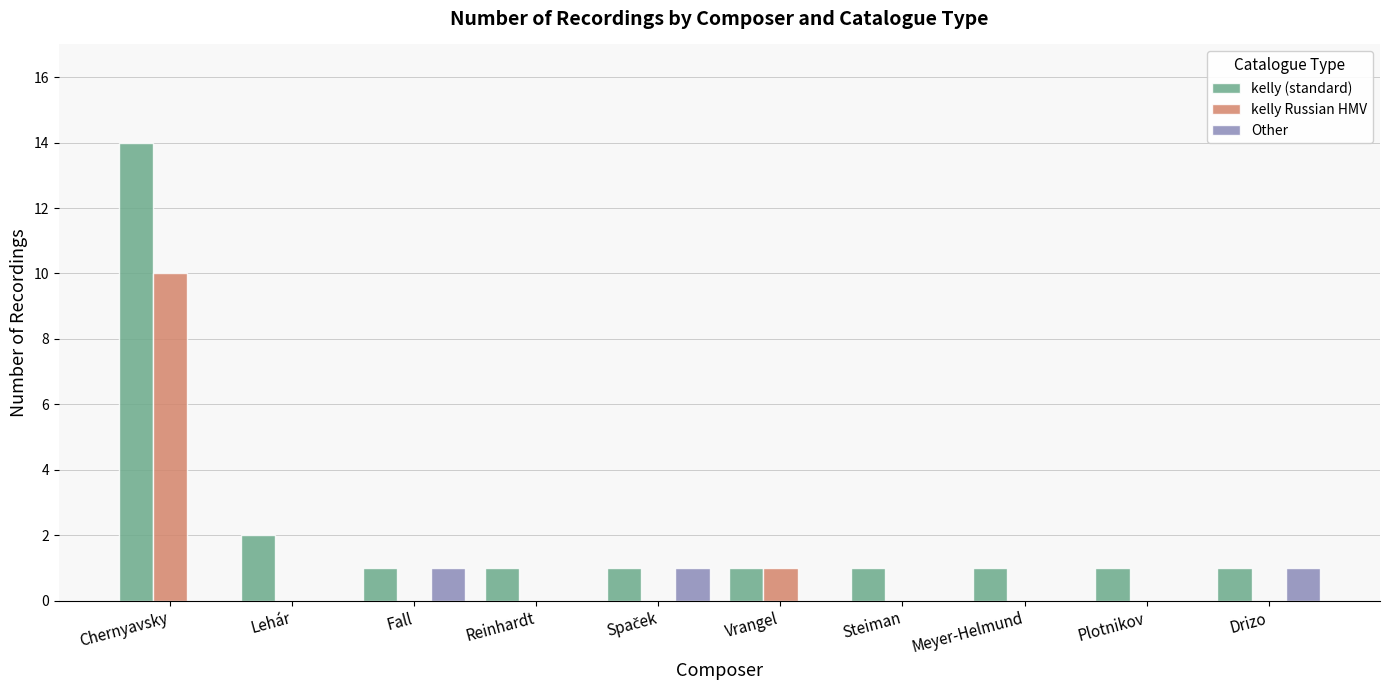

Which label corresponds to the largest value in the chart?

Chernyavsky